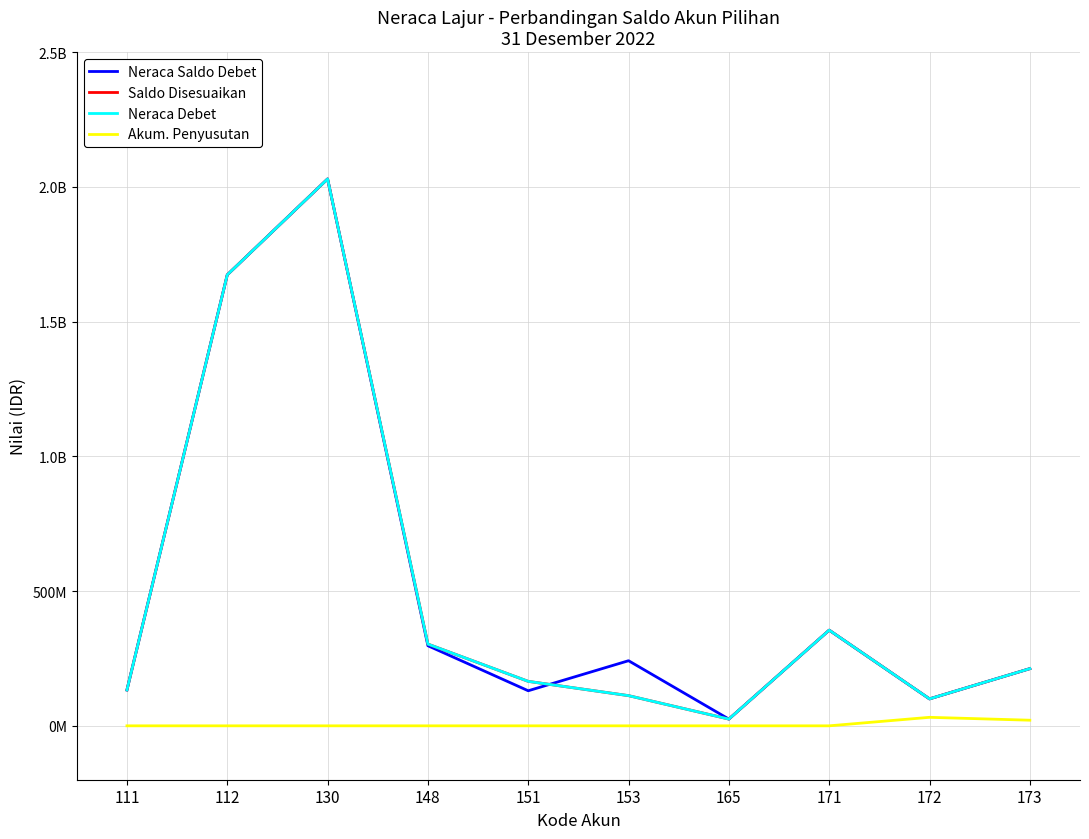

Does the chart have visible grid lines?

Yes